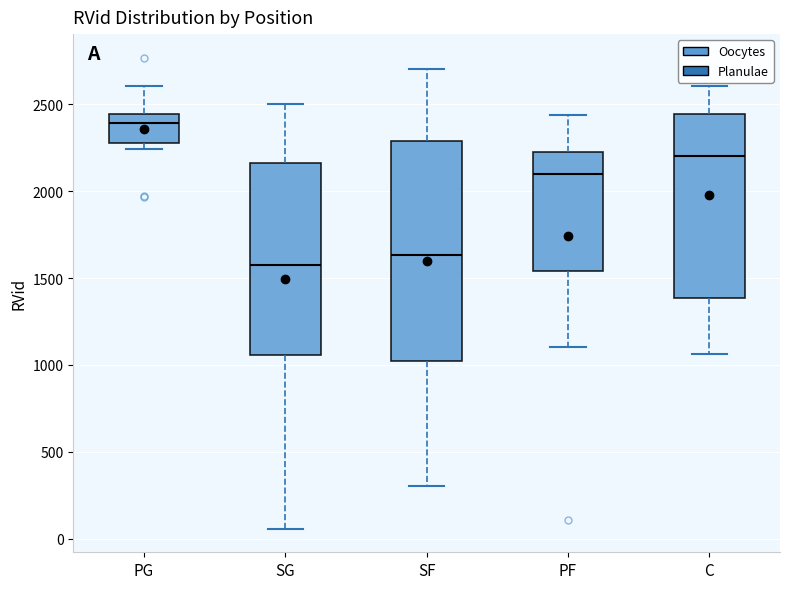

Which box has the highest median line?

PG